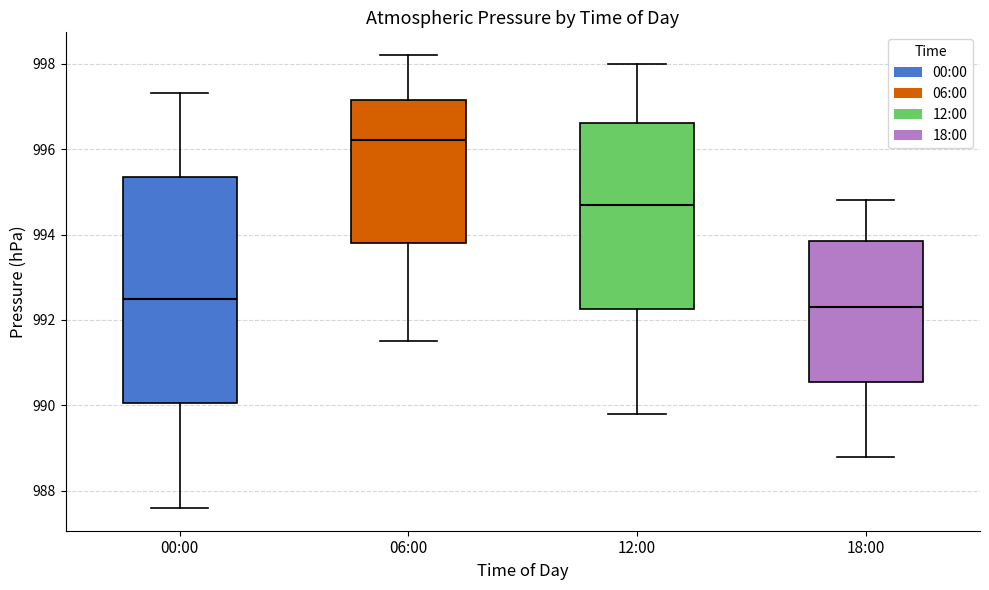

Which box's median line is the lowest?

18:00